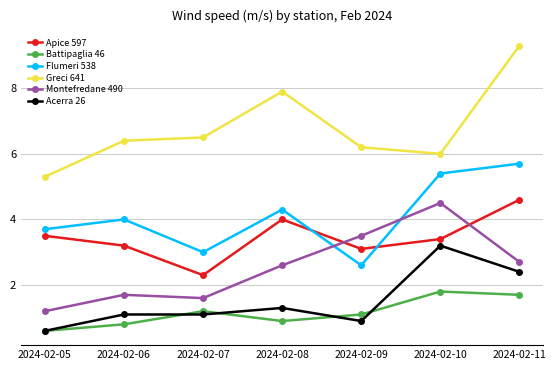

At how many categories does at least one series exceed 9?

1